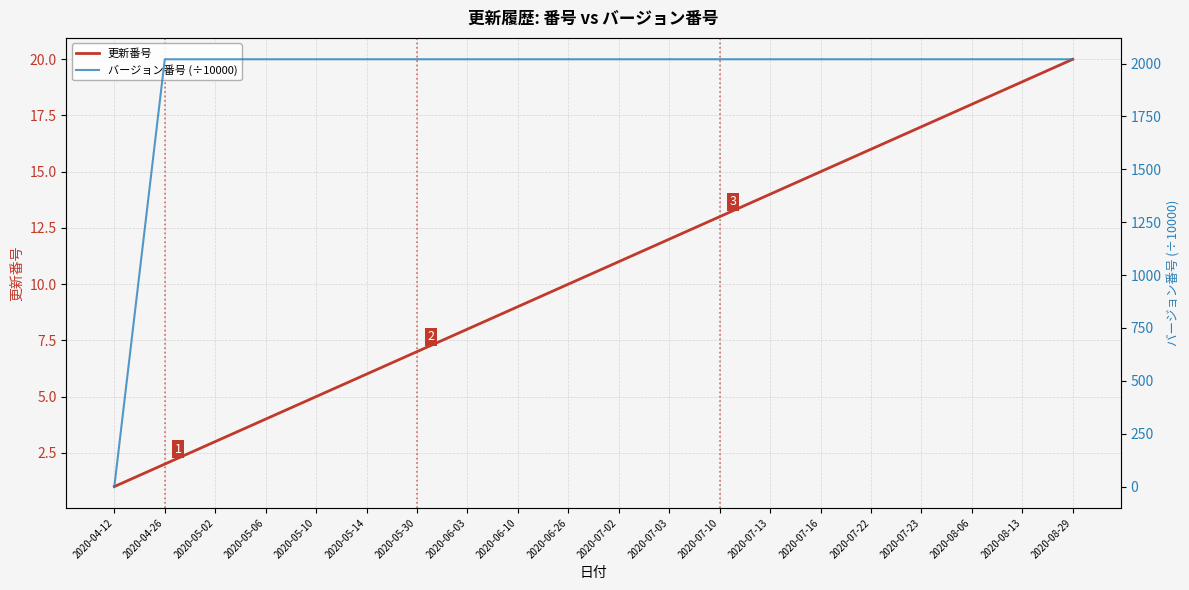

Which series has the widest spread of values?

バージョン番号 (÷10000)